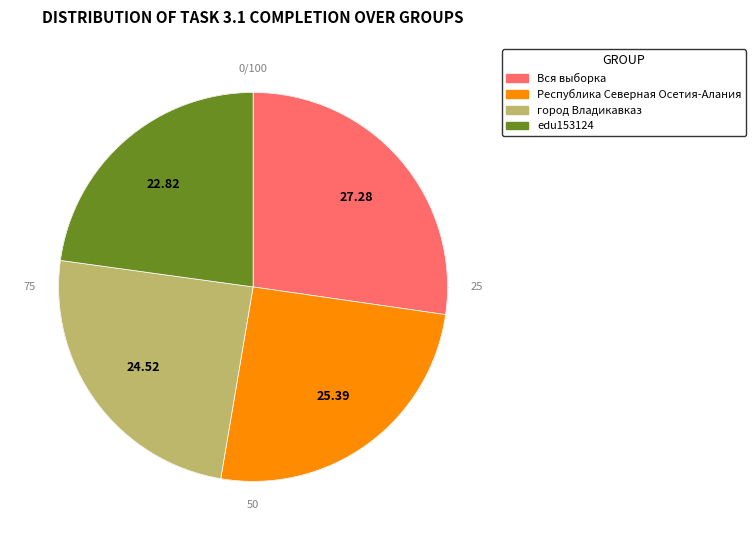

Which has a higher value, Вся выборка or Республика Северная Осетия-Алания?

Вся выборка